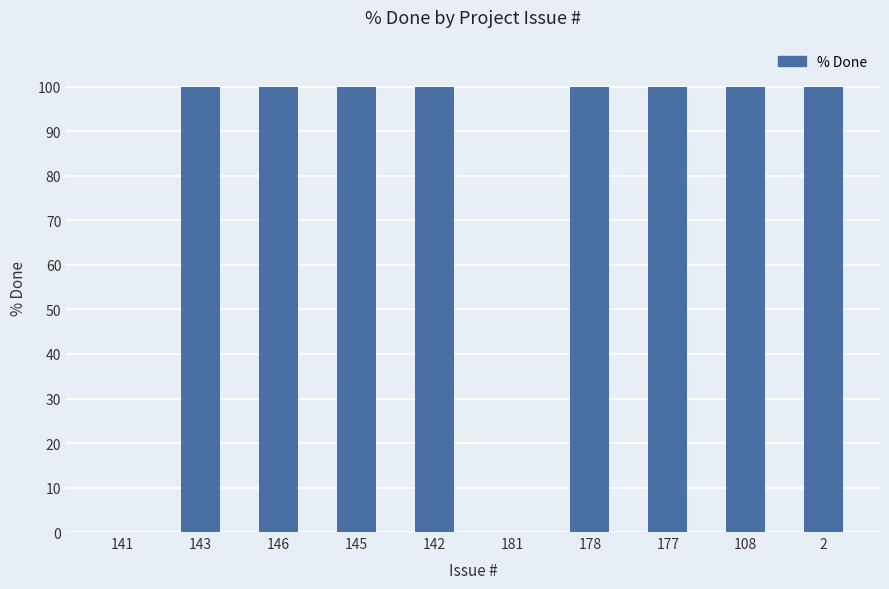

What is the sum of all values?

800